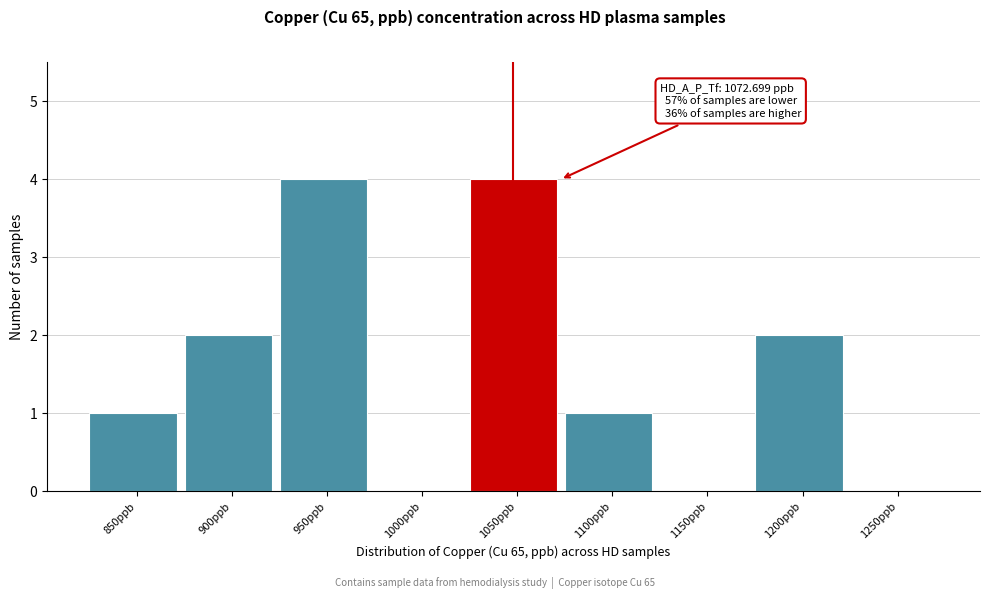

Reading left to right, extract all data points from this chart.

850ppb=1	900ppb=2	950ppb=4	1000ppb=0	1050ppb=4	1100ppb=1	1150ppb=0	1200ppb=2	1250ppb=0